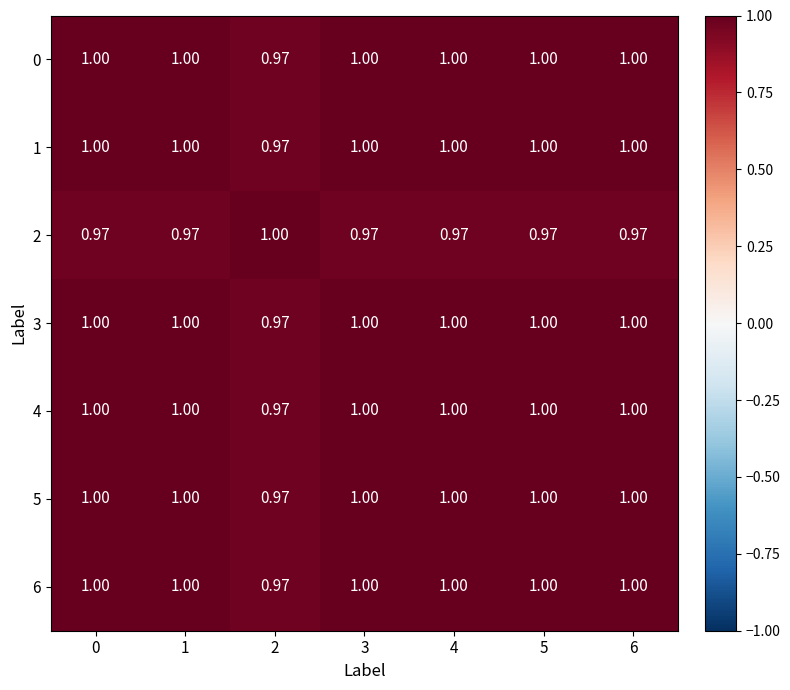

Is the value of 1 at 3 greater than the value of 2 at 6?

Yes